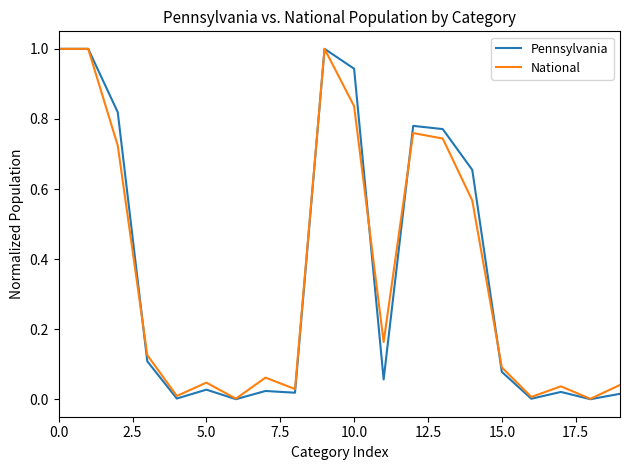

What is the highest value of the National series?

1.0